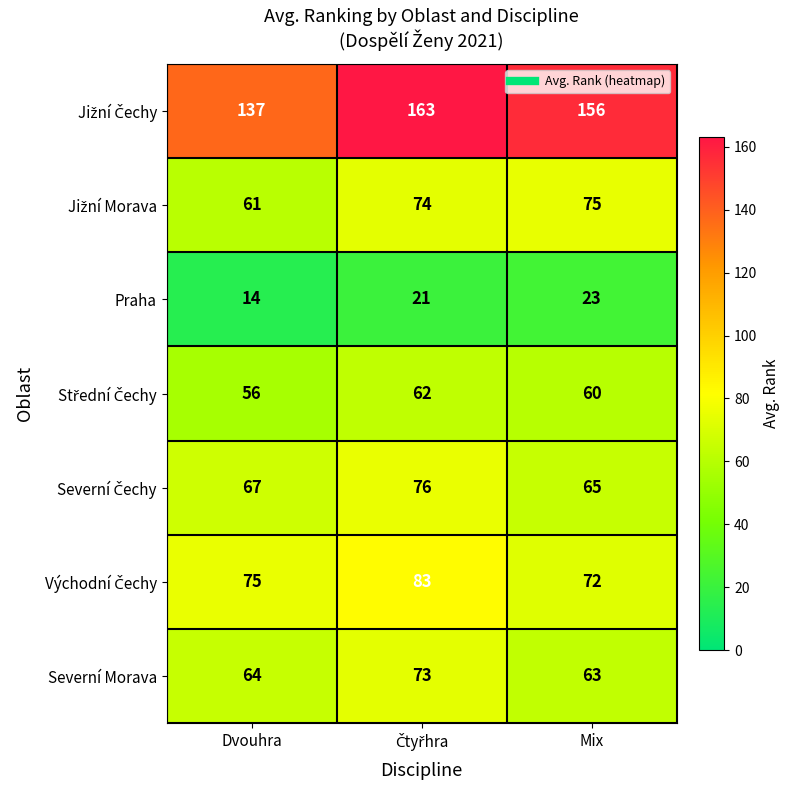

What is the greatest value displayed?

163